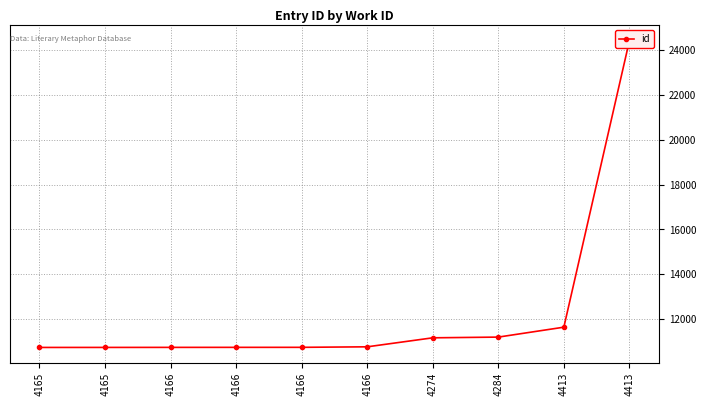

What value does the data have at 4166?

10745